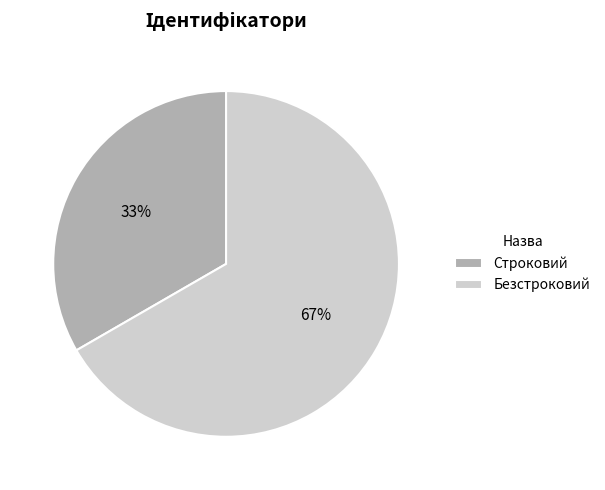

Does Безстроковий account for over 50% of the chart?

Yes